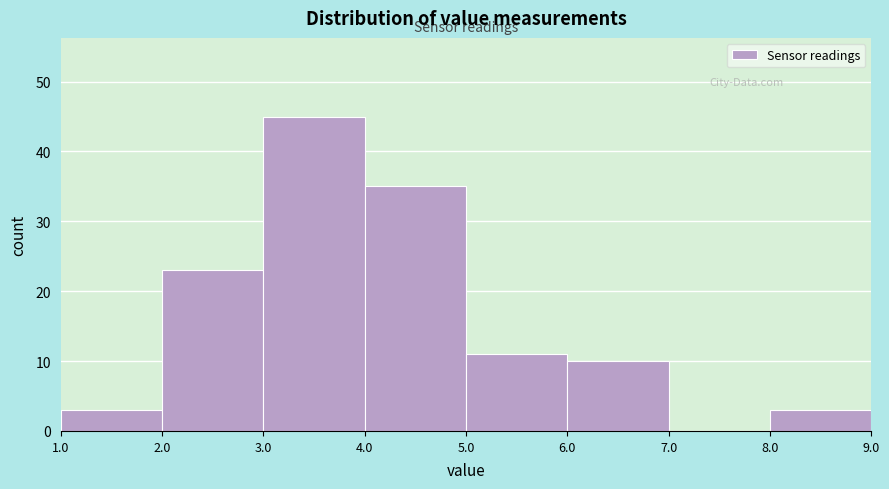

Over which range of the x-axis is the bar tallest?

3.0 to 4.0